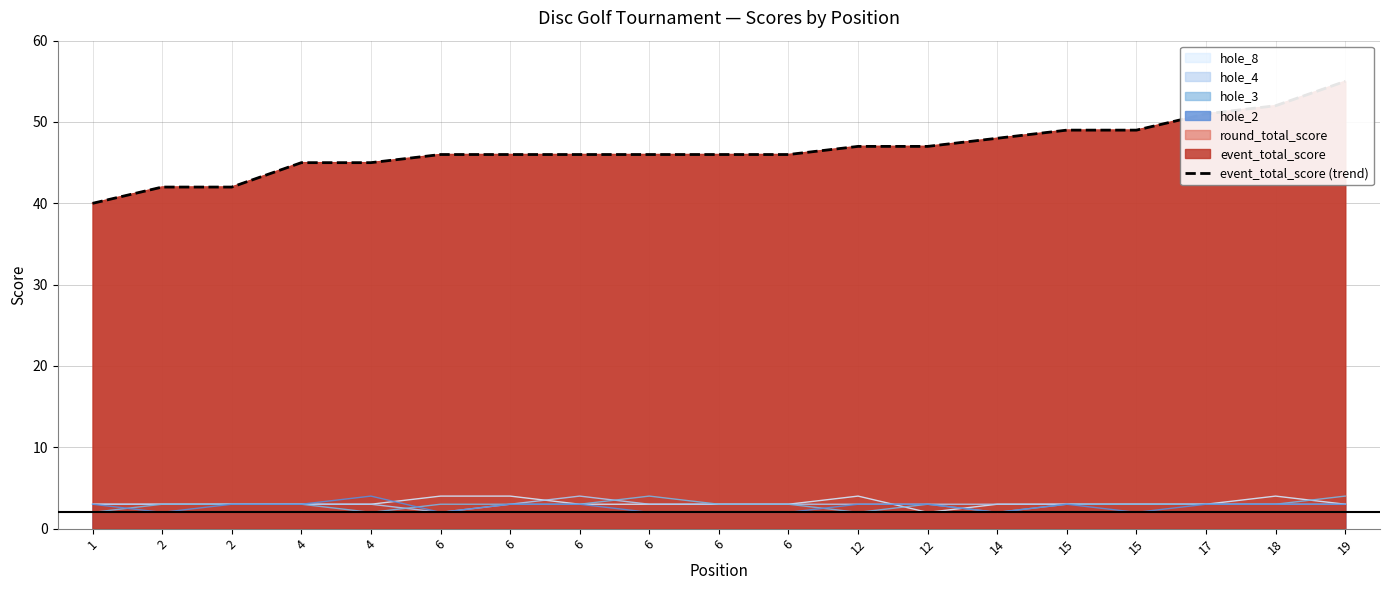

How many data points are above 46?

8